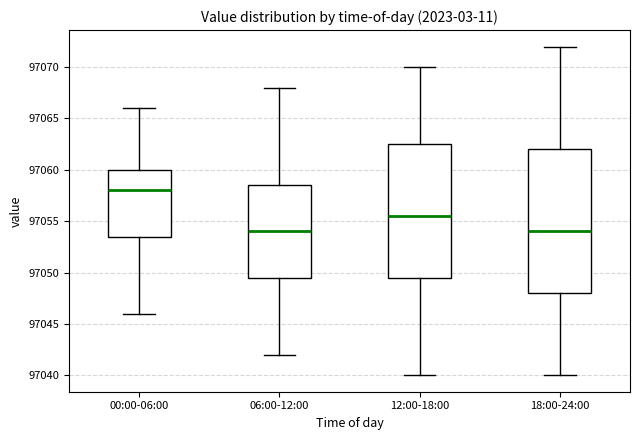

Where is the lower edge of the box for 06:00-12:00 on the y-axis? The values are not printed on the chart, so give them approximately, as read against the axis.

97049.5